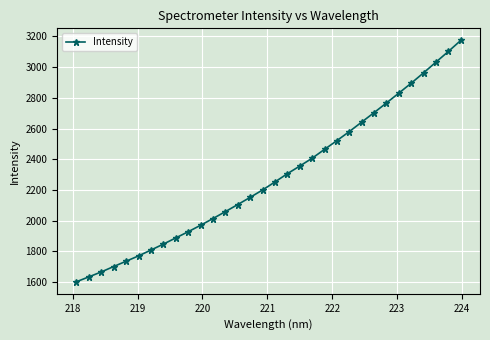

What is the value of the 4th point from the left?

1701.6